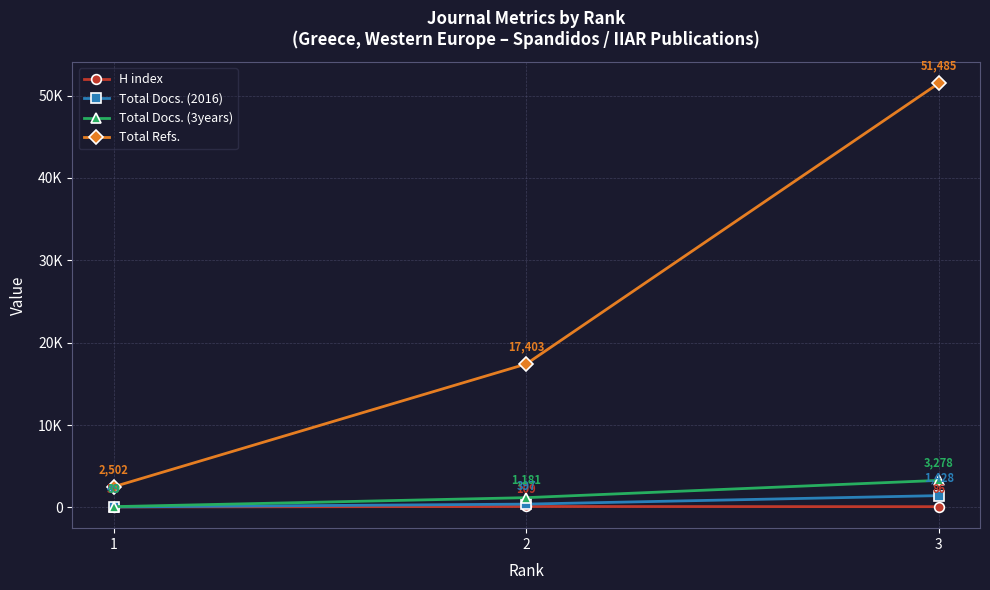

Where does the Total Docs. (3years) series first go above 1181?

3